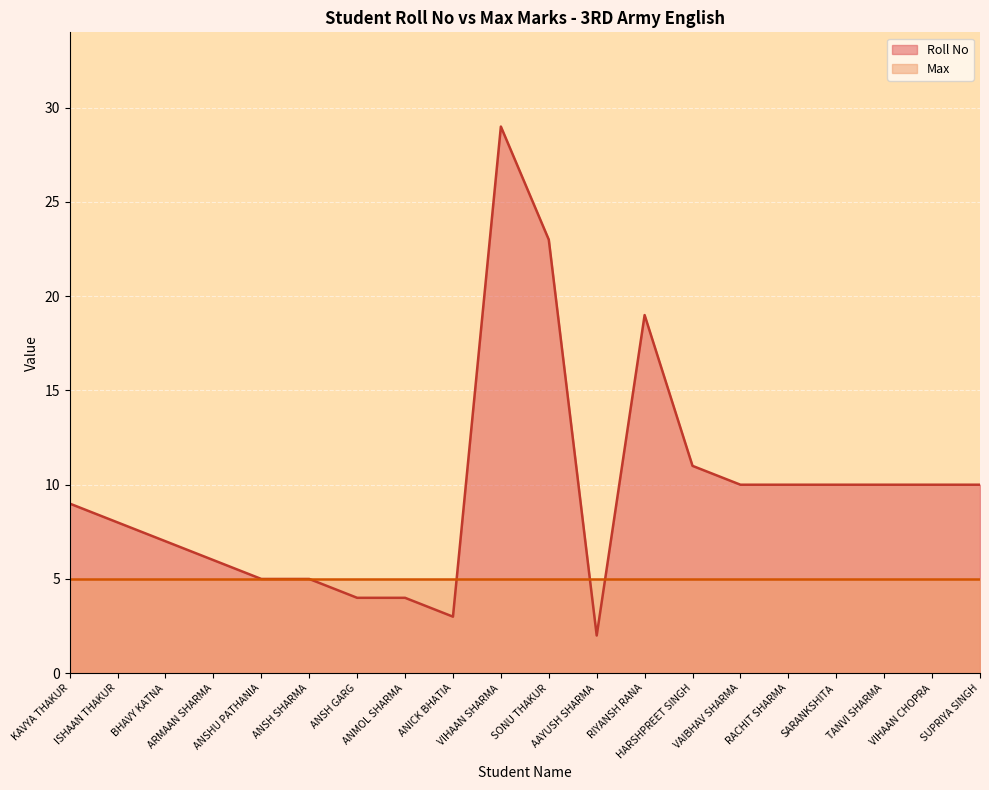

Rank the categories by value from lowest to highest.

AAYUSH SHARMA, ANICK BHATIA, ANSH GARG, ANMOL SHARMA, ANSHU PATHANIA, ANSH SHARMA, ARMAAN SHARMA, BHAVY KATNA, ISHAAN THAKUR, KAVYA THAKUR, VAIBHAV SHARMA, RACHIT SHARMA, SARANKSHITA, TANVI SHARMA, VIHAAN CHOPRA, SUPRIYA SINGH, HARSHPREET SINGH, RIYANSH RANA, SONU THAKUR, VIHAAN SHARMA